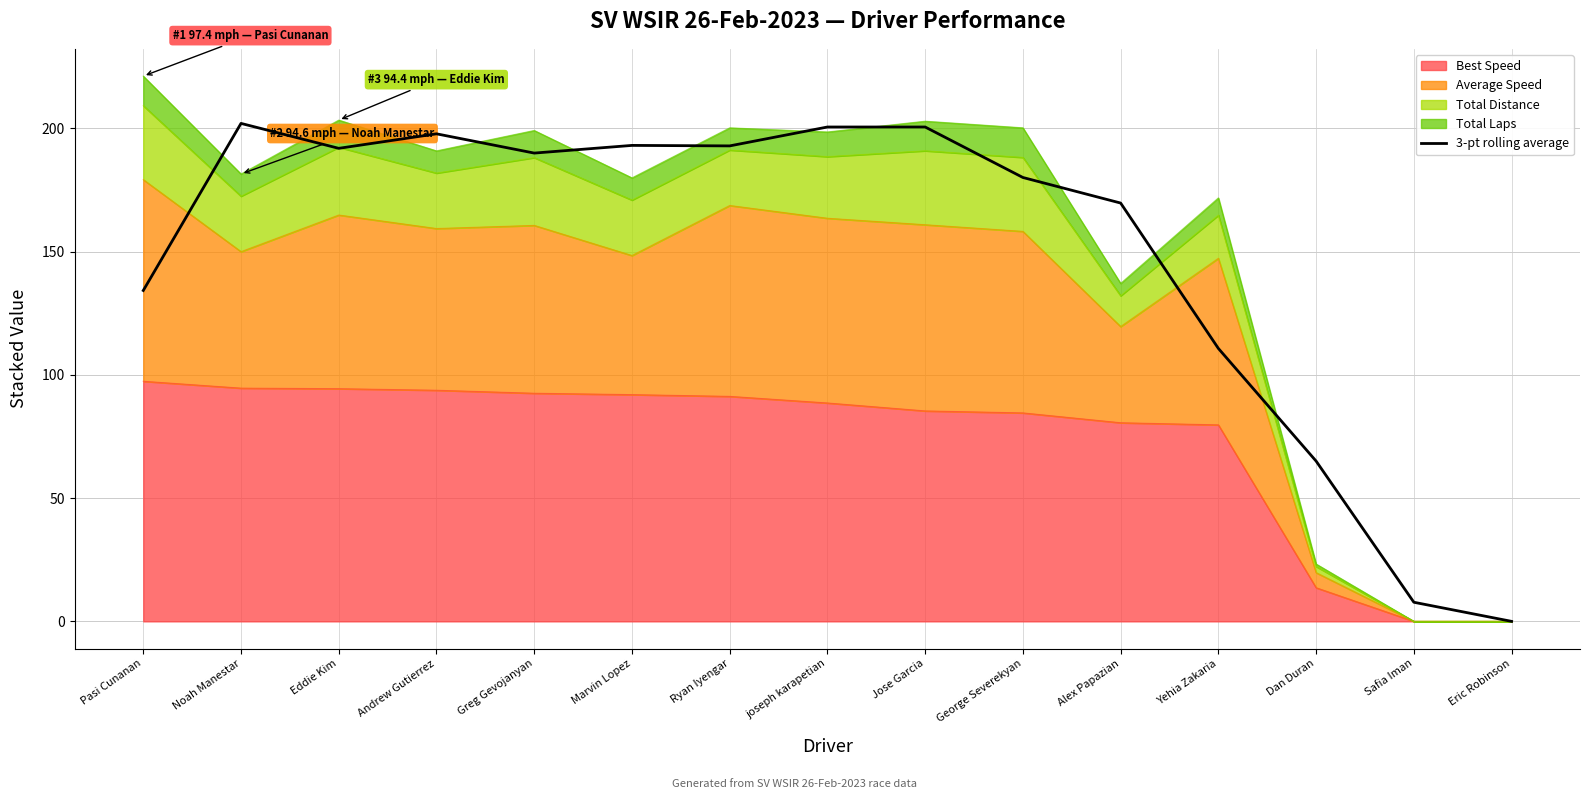

Where is the first local maximum?

Noah Manestar